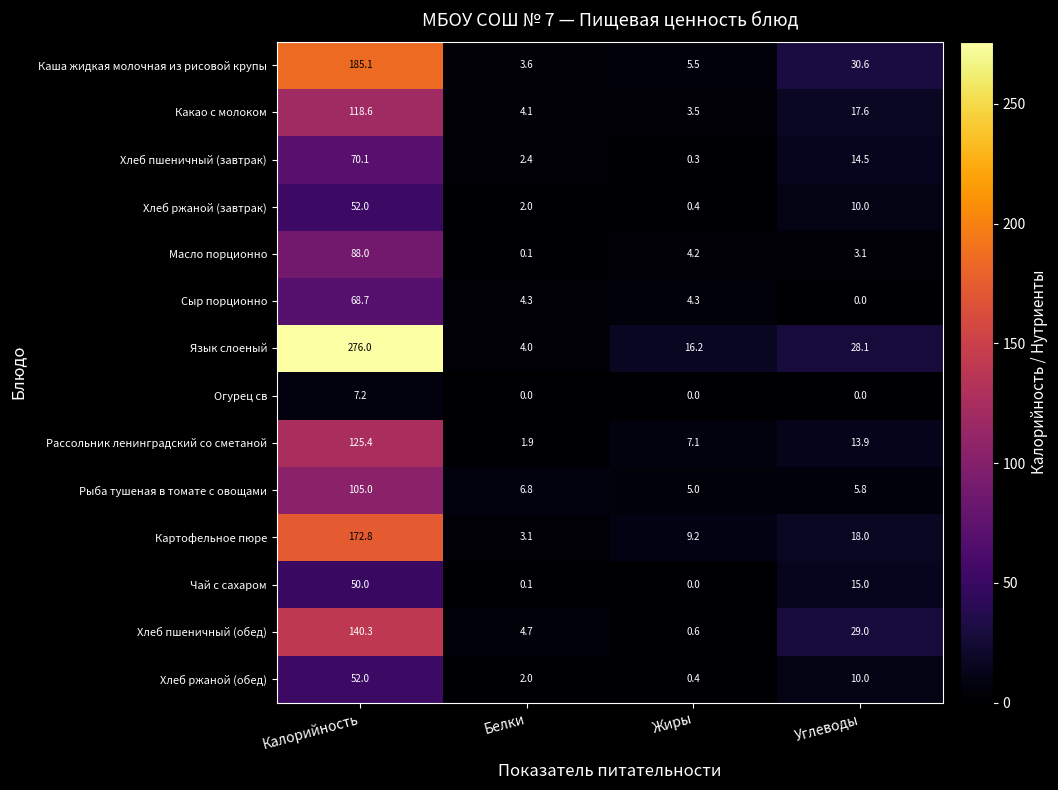

What is the approximate value of Рыба тушеная в томате с овощами at Жиры?

5.0